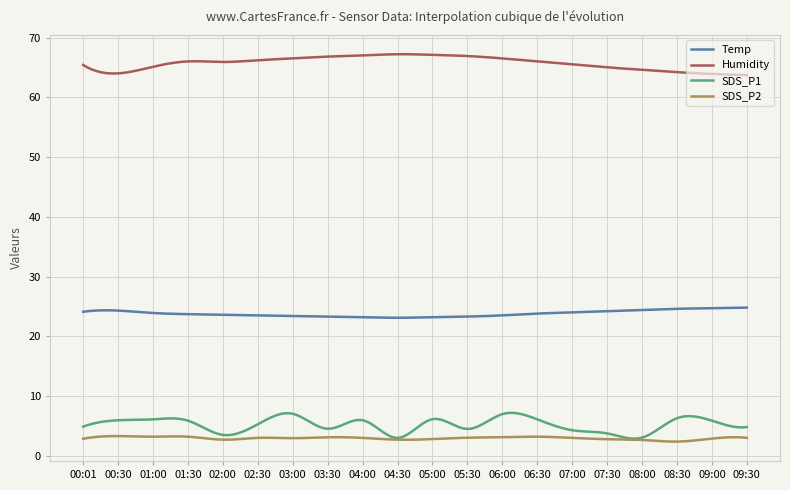

Rank the series by their maximum value, from highest to lowest.

Humidity, Temp, SDS_P1, SDS_P2